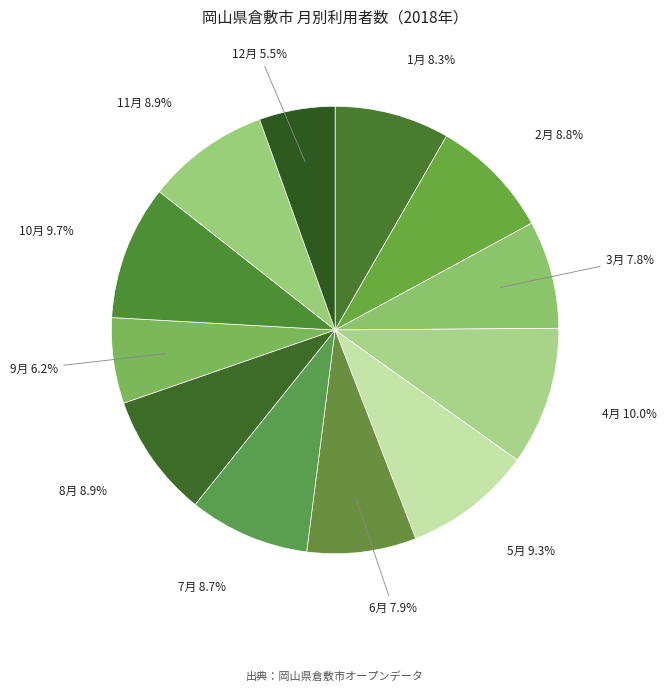

What percentage do 11月 and 7月 together represent?

17.6%